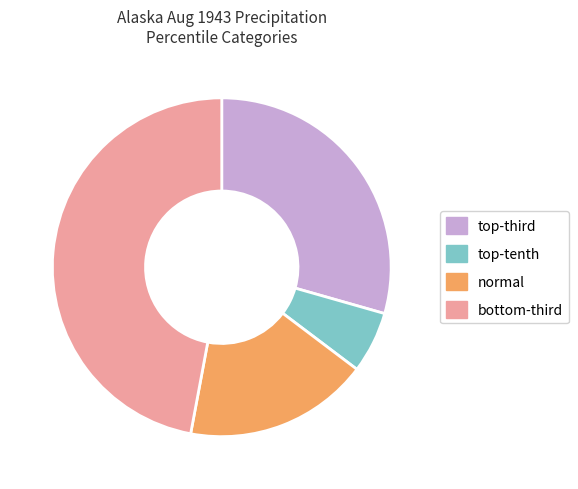

Rank the categories by value from highest to lowest.

bottom-third, top-third, normal, top-tenth